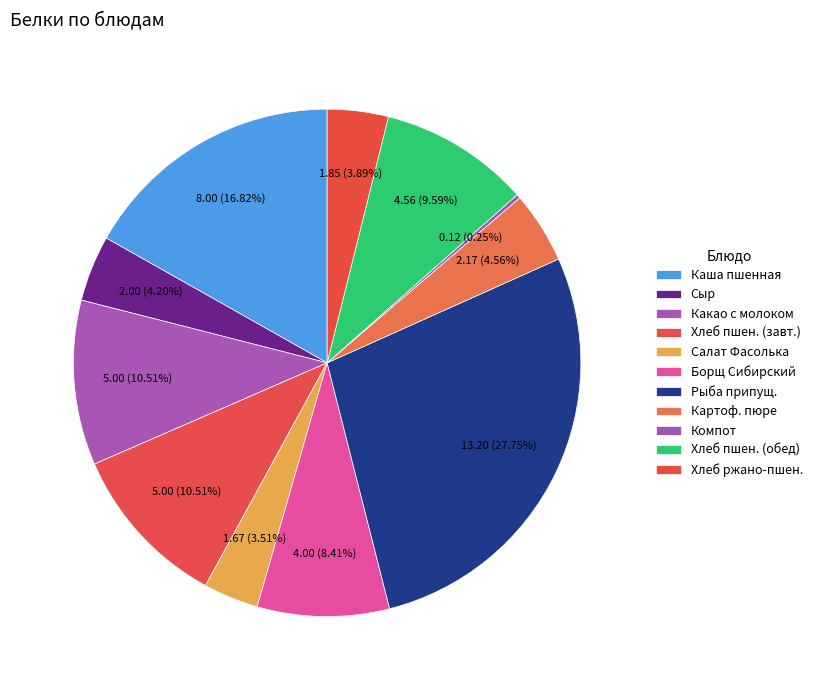

How many slices are in this pie chart?

11